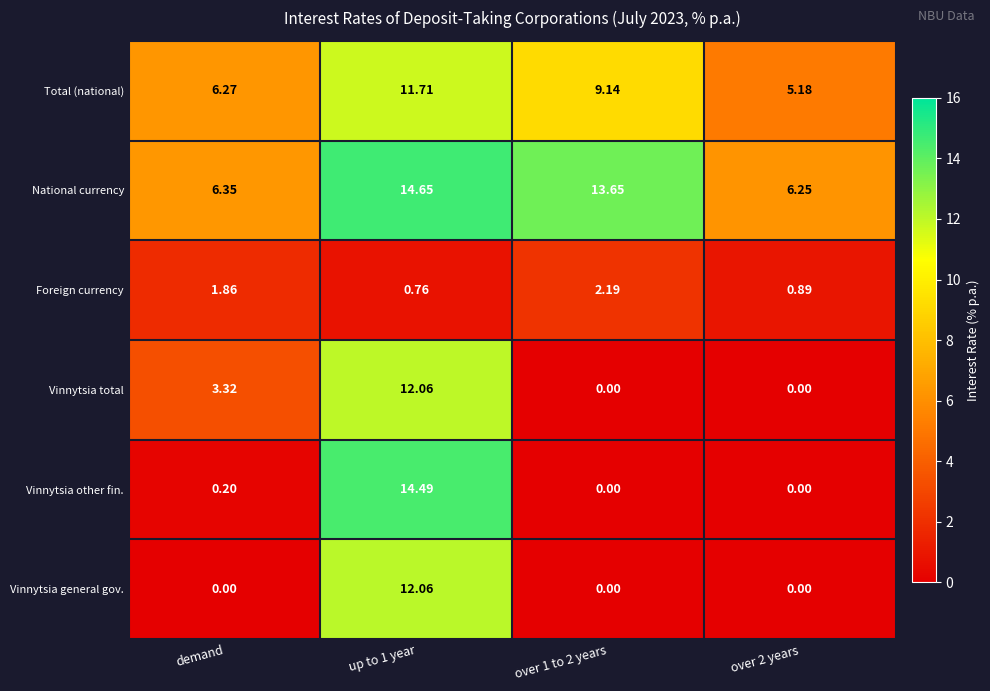

How many categories are shown in the chart?

4